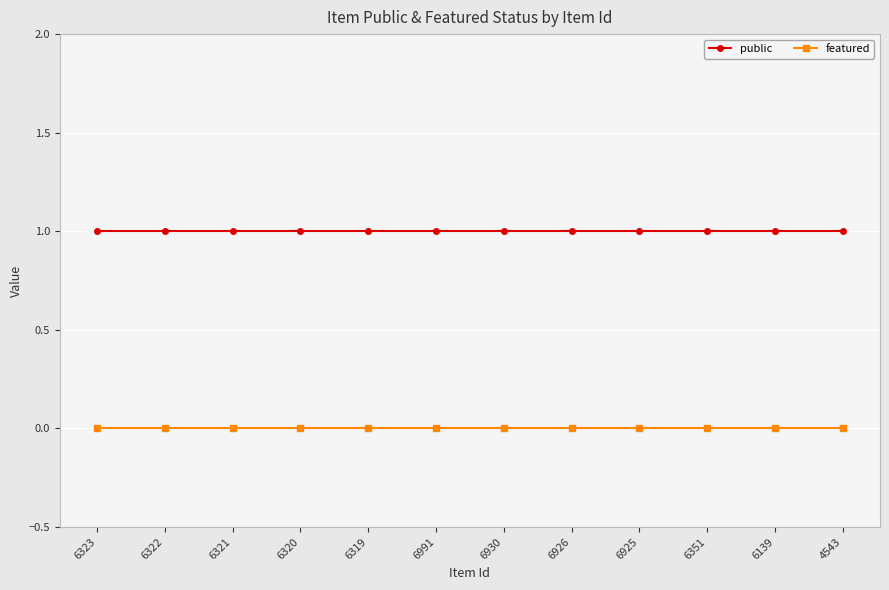

Is the value of featured at 6139 greater than the value of public at 6139?

No